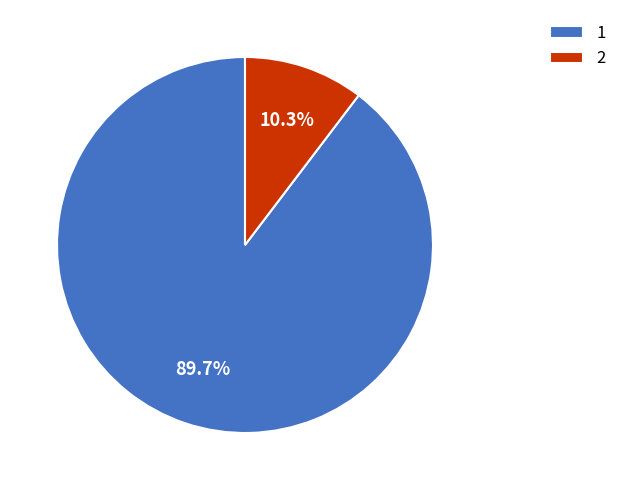

To the nearest percent, what portion does 1 represent?

90%